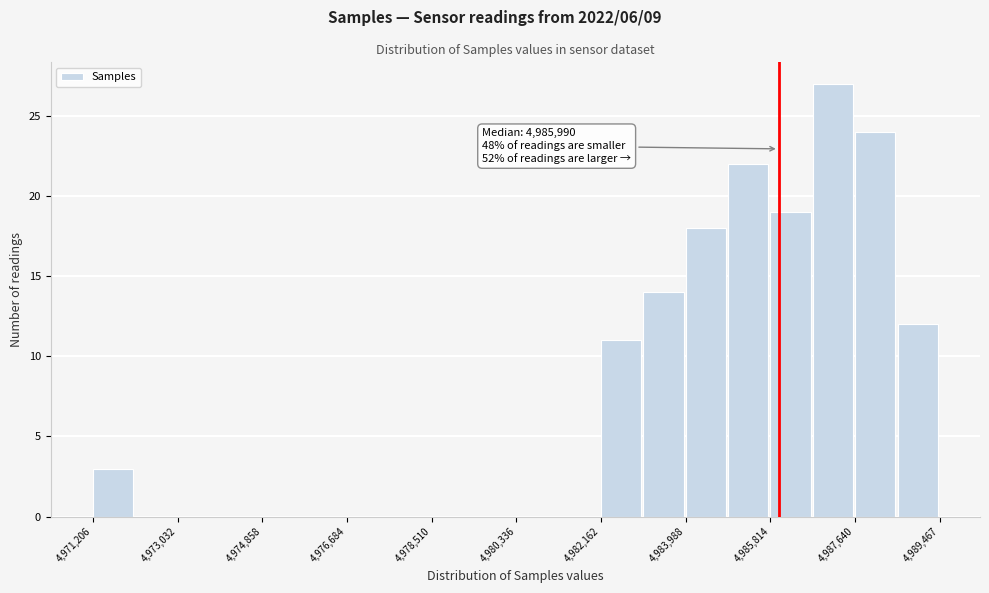

Which range on the x-axis has the tallest bar?

4986800 to 4987600